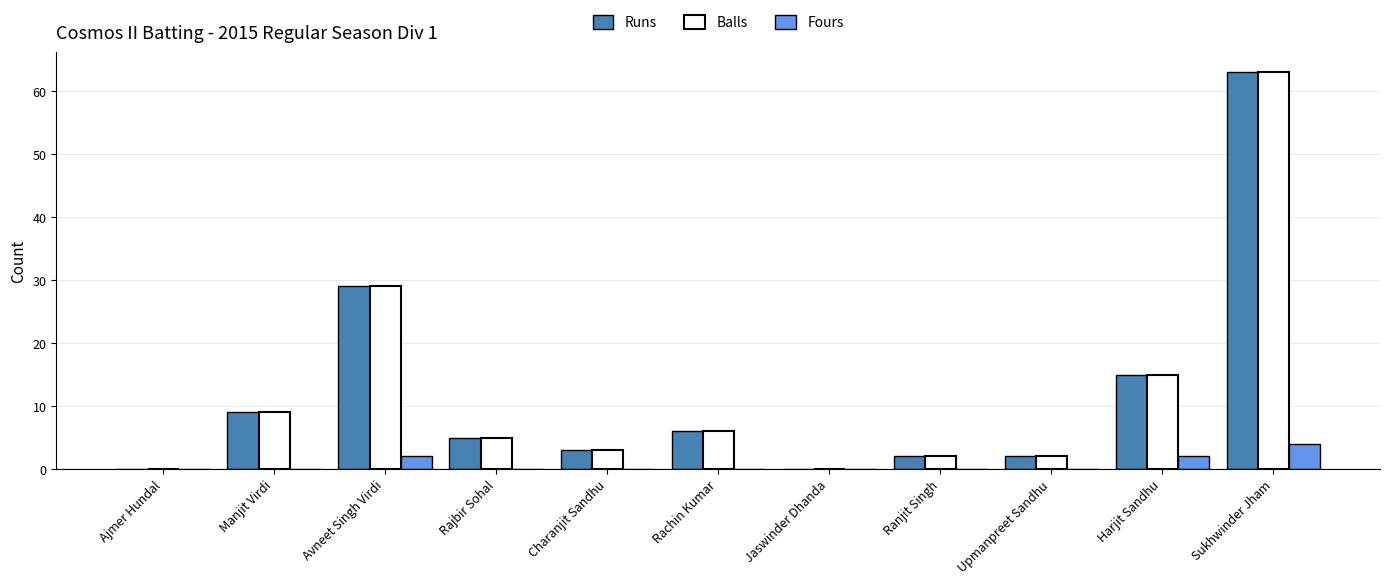

Count the Fours values in the range 0 to 2.

10